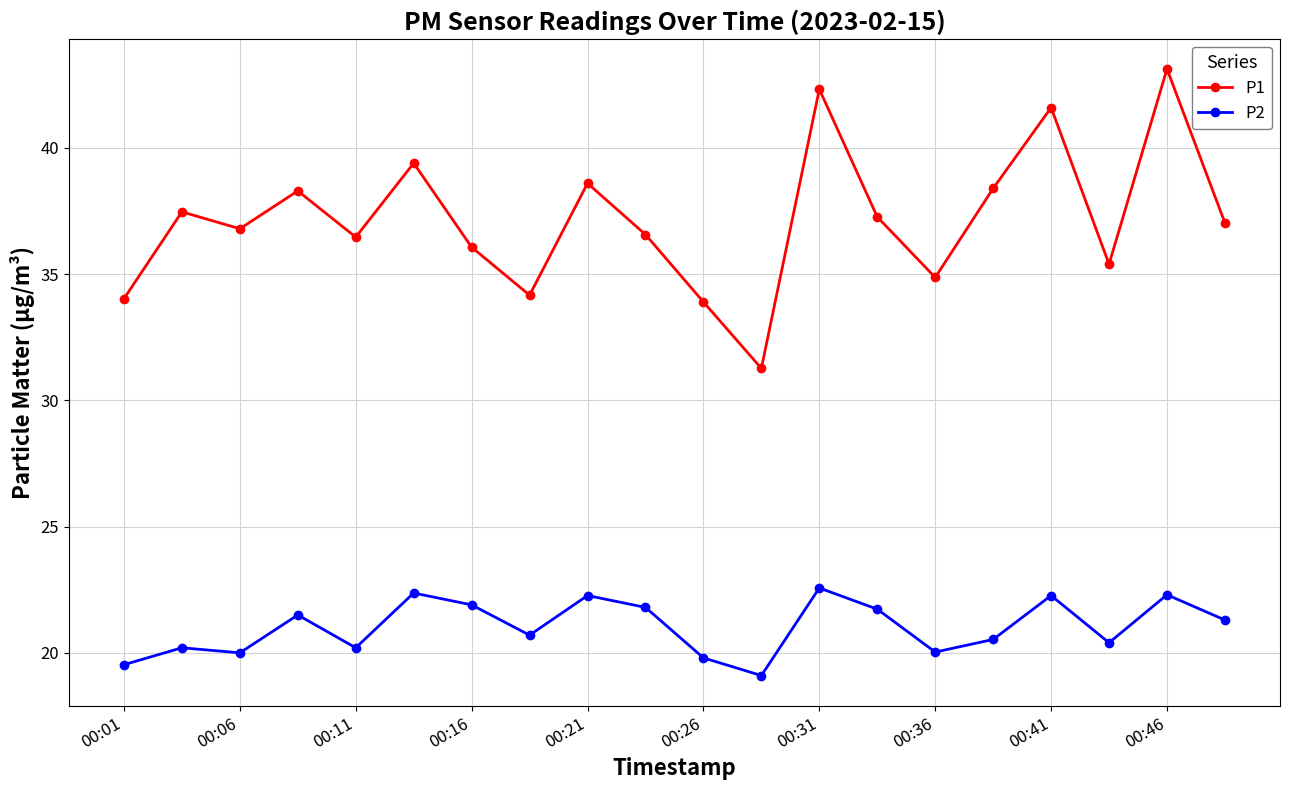

Rank the series by their average value, from highest to lowest.

P1, P2